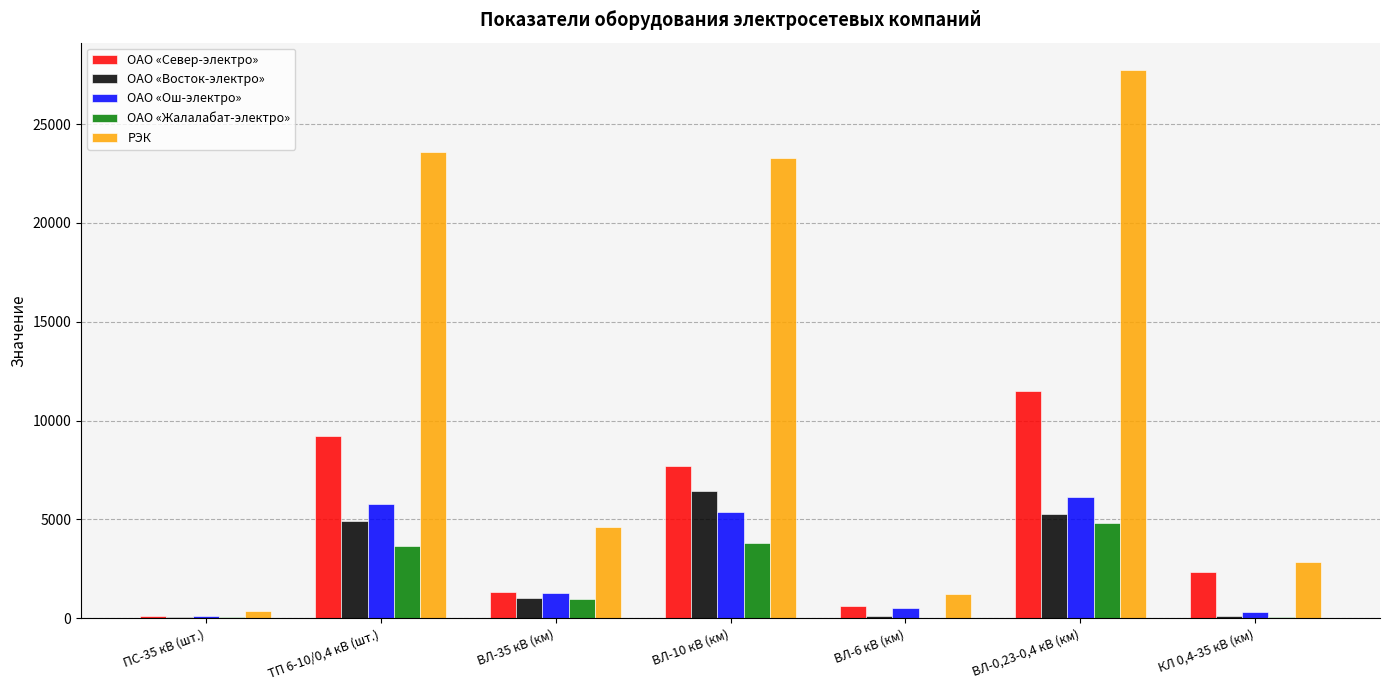

What is the sum of all ОАО «Жалалабат-электро» values?

13419.3